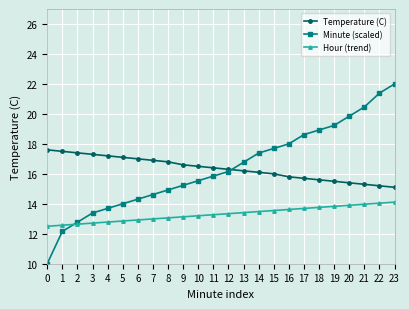

What is the value of the Temperature (C) point at the 5th from the left?

17.2